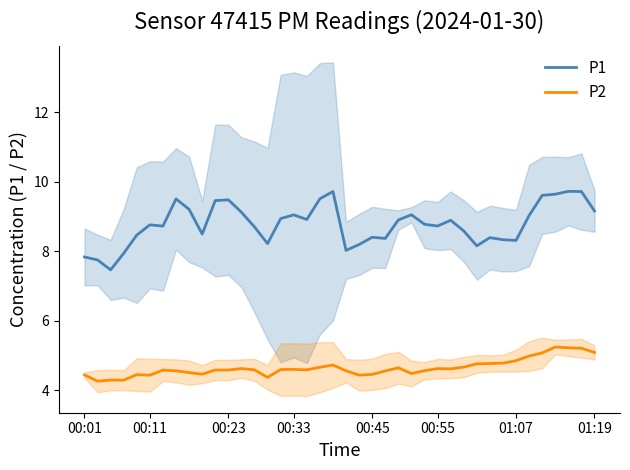

True or false: P1 and P2 intersect in this chart.

False